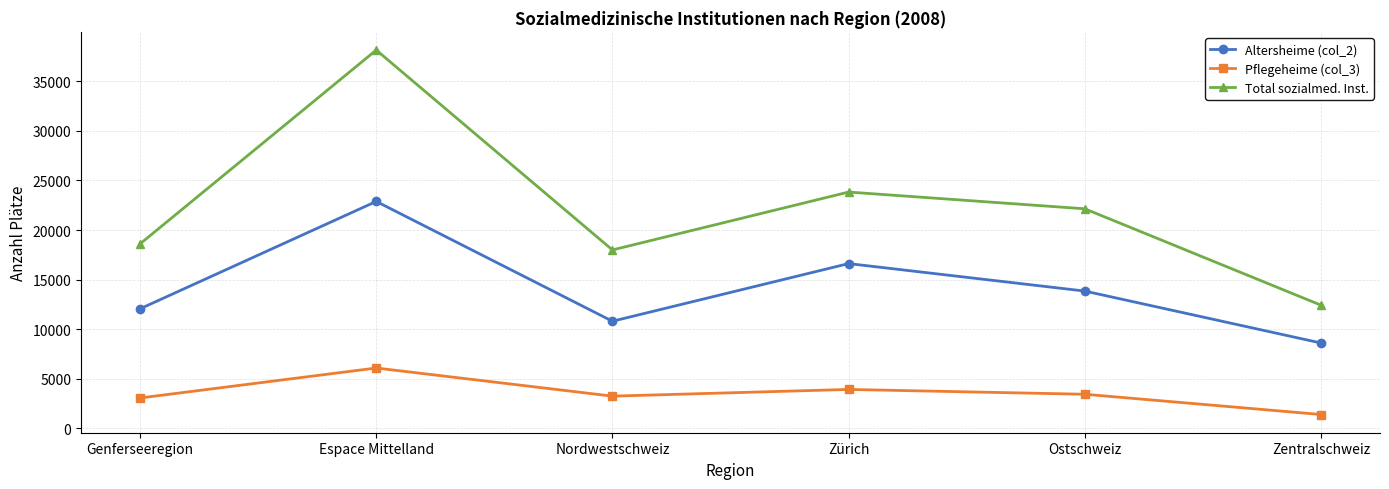

List the labels in order of Altersheime (col_2) value, largest first.

Espace Mittelland, Zürich, Ostschweiz, Genferseeregion, Nordwestschweiz, Zentralschweiz